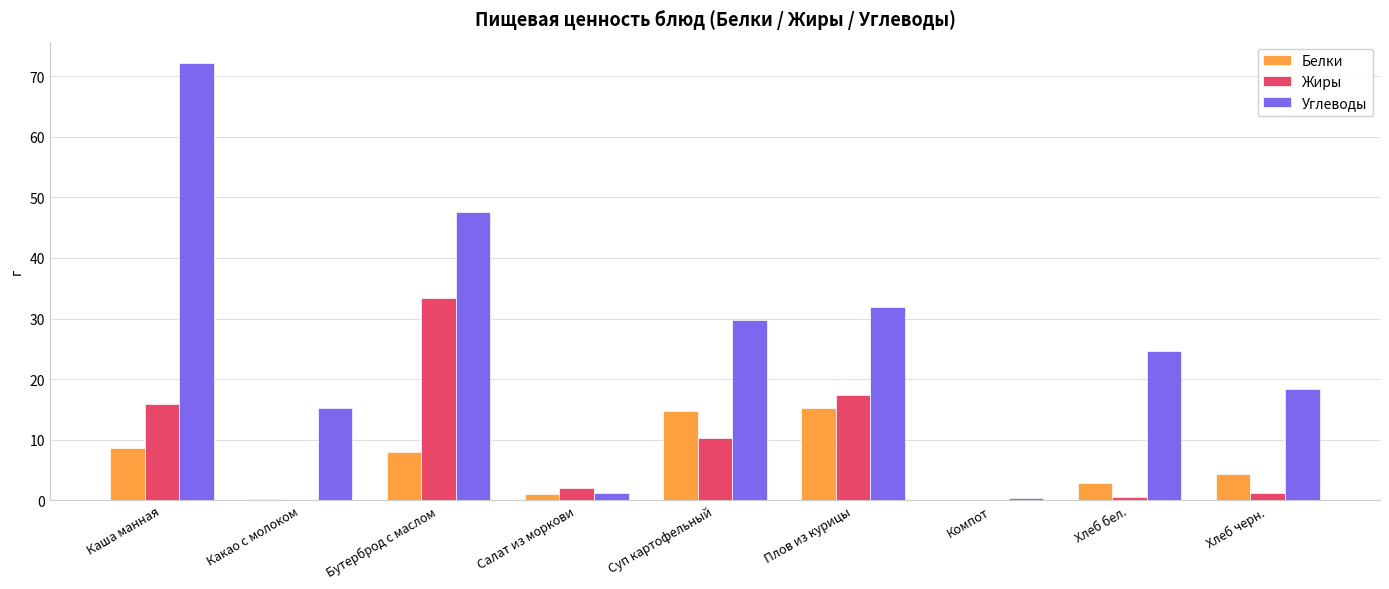

Are the bars grouped side by side (vs. stacked)?

Yes